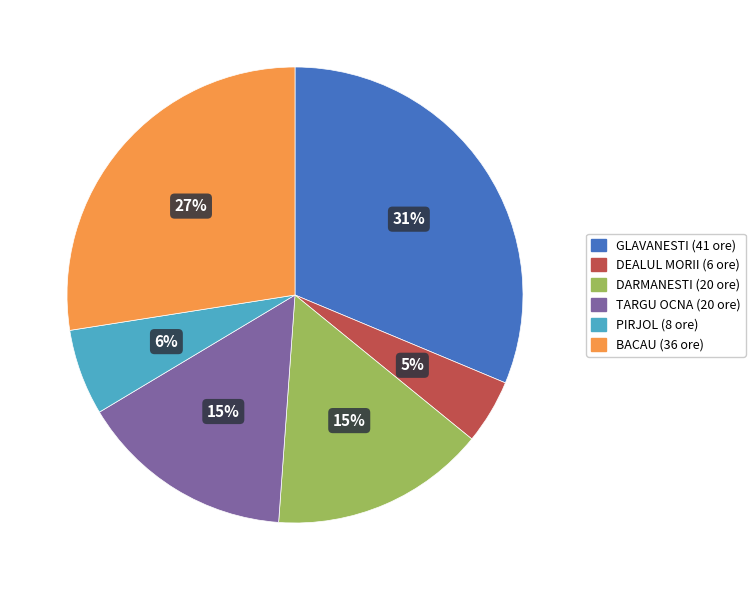

Is it true that DARMANESTI is 24% of the pie?

False